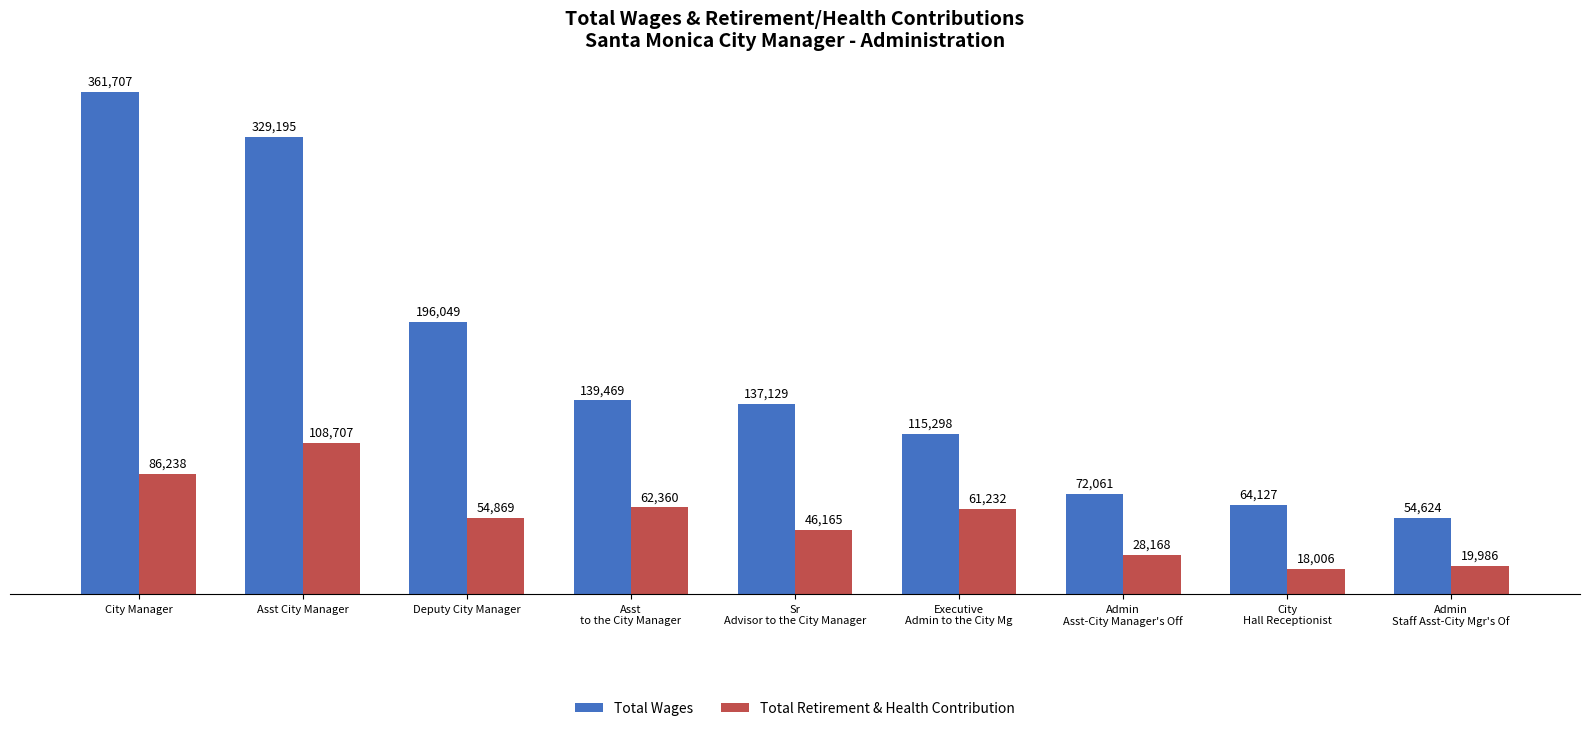

What is the difference between the highest and lowest values at Admin
Staff Asst-City Mgr's Of?

34638